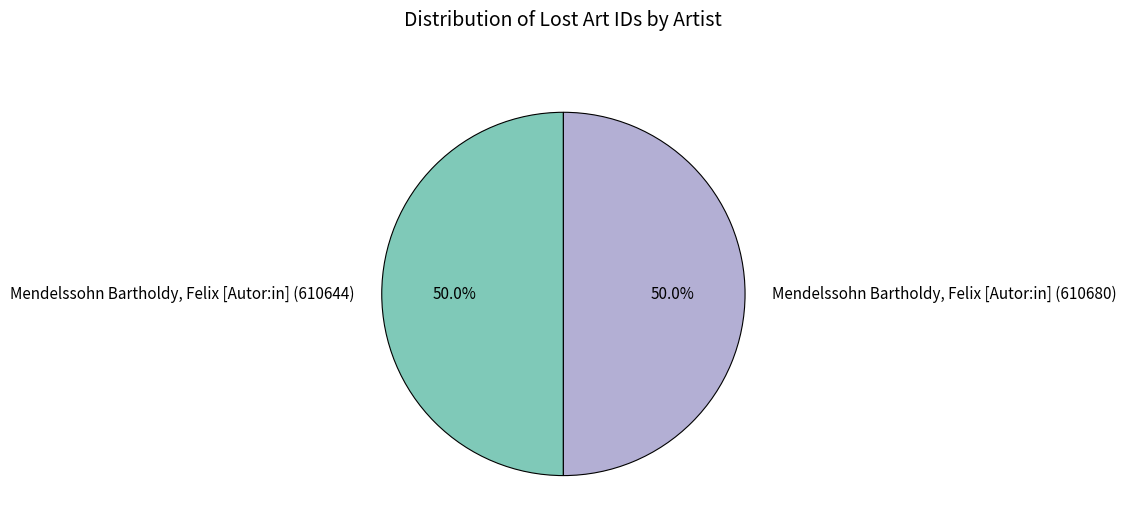

Count the number of slices in the pie.

2